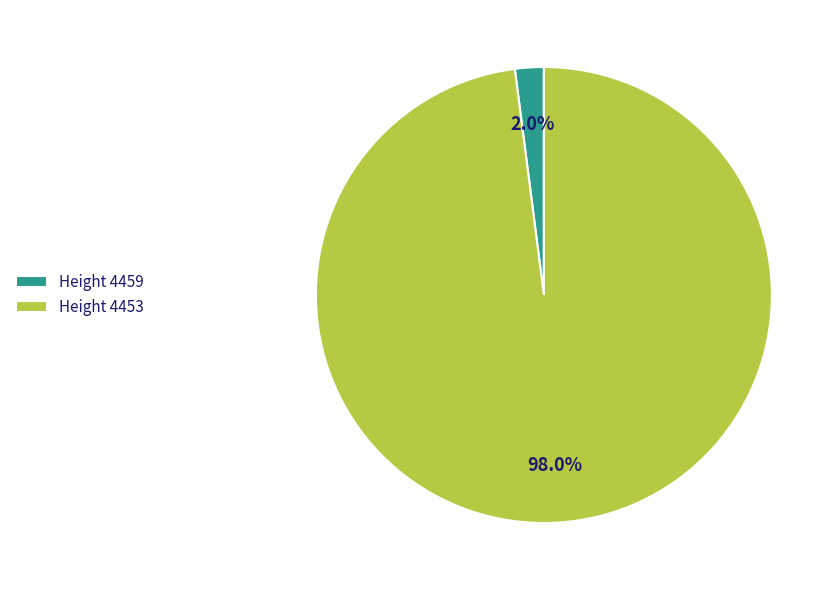

Which category has the smallest portion of the pie?

Height 4459